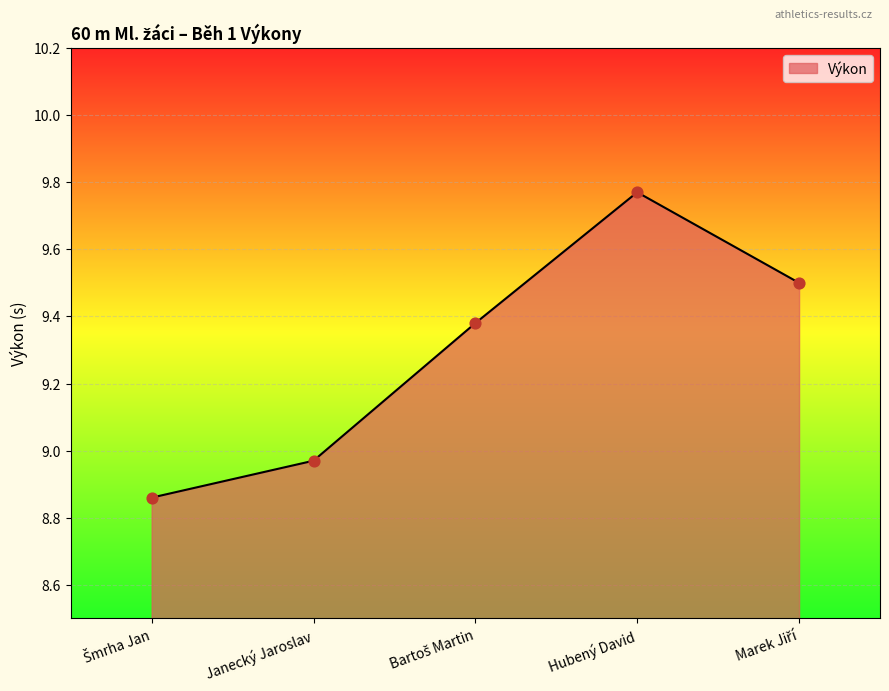

What is the average value?

9.3